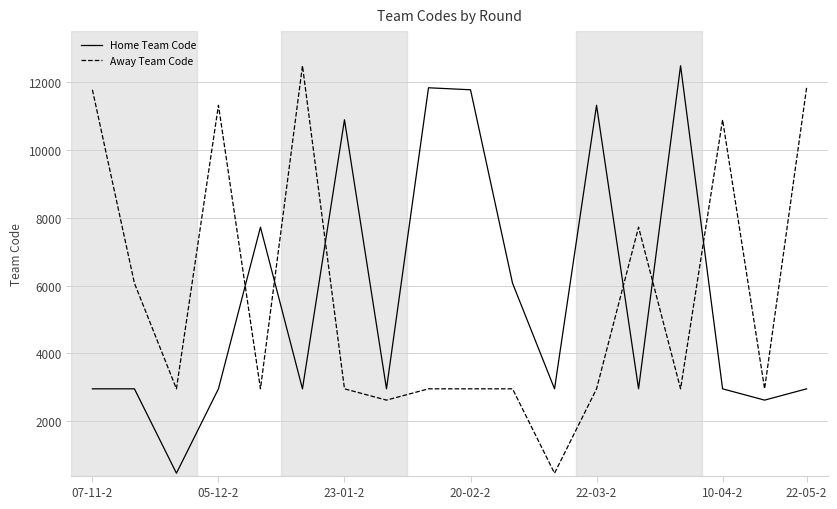

What is the difference between the maximum and minimum values in the Home Team Code series?

12010